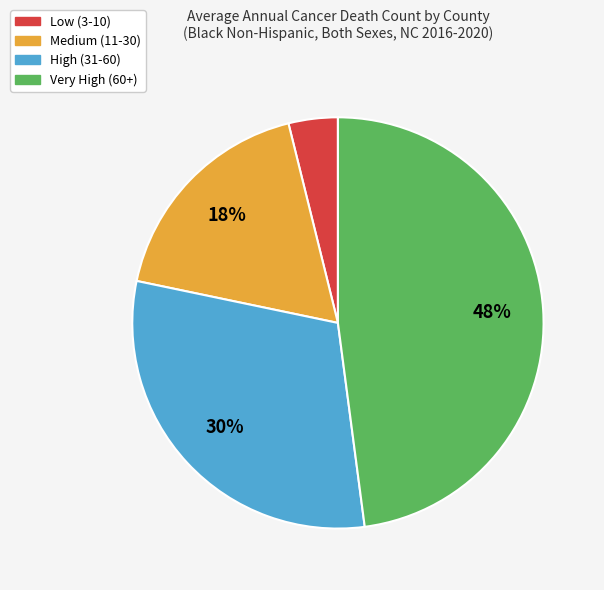

Rank the categories by value from lowest to highest.

Low (3-10), Medium (11-30), High (31-60), Very High (60+)